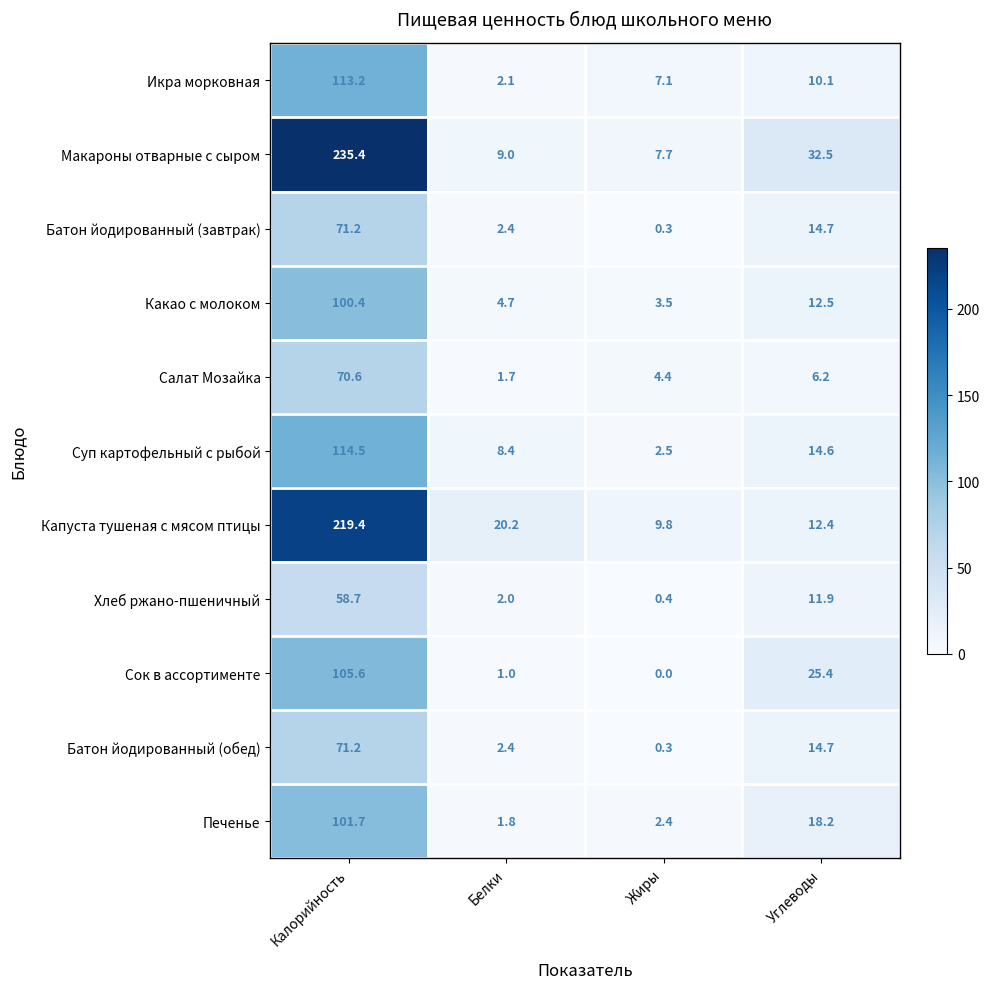

What is the sum of all Икра морковная values?

132.5